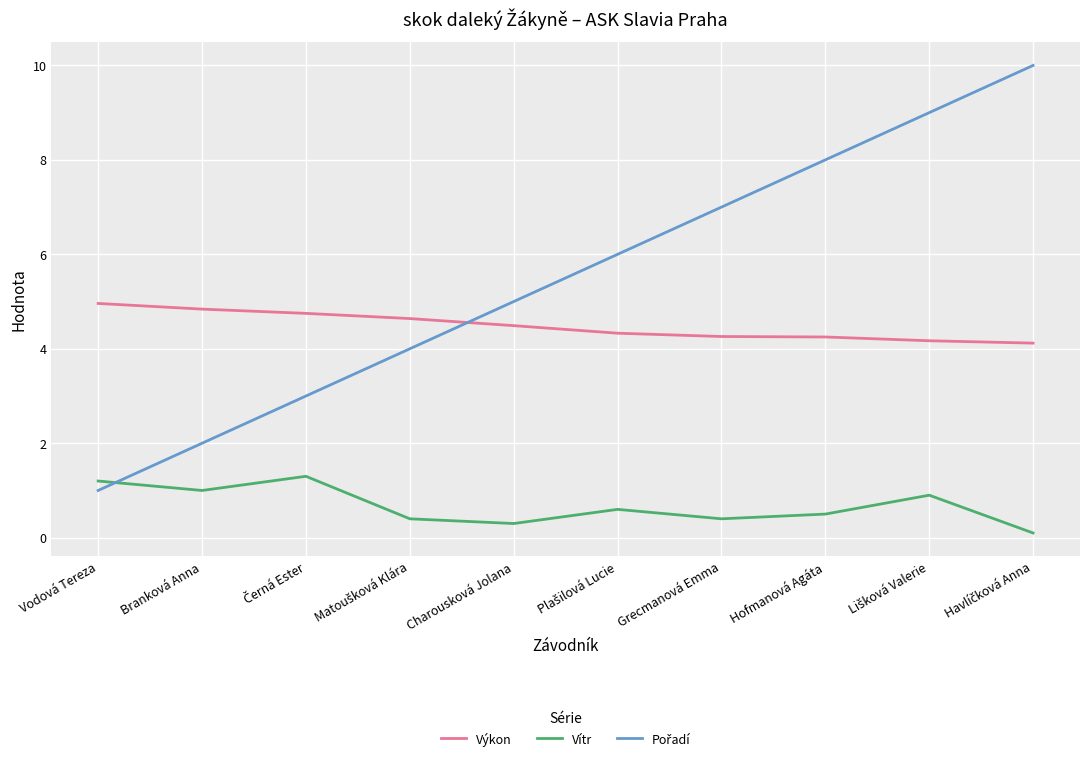

The value of Výkon at Hofmanová Agáta is 4.2. True or false?

True